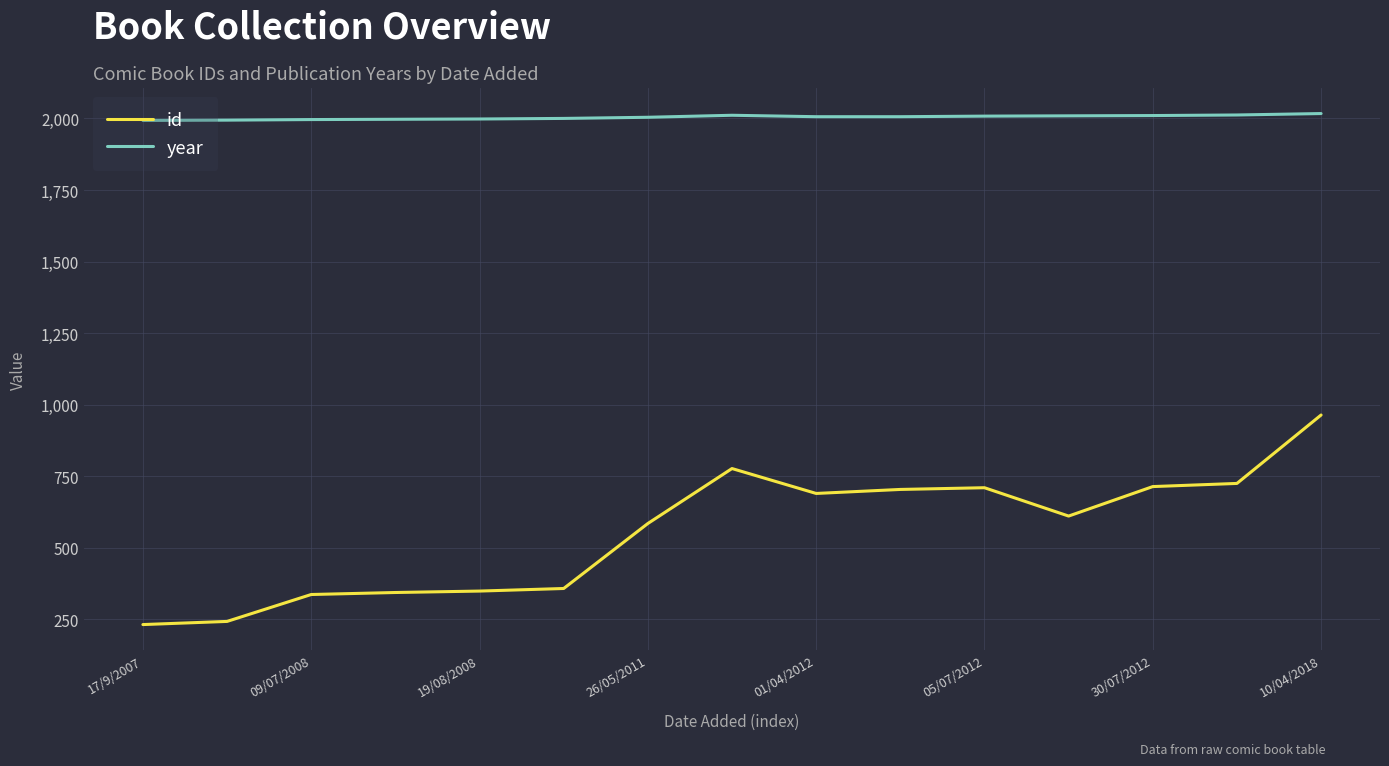

What is the maximum value shown in the chart?

2017